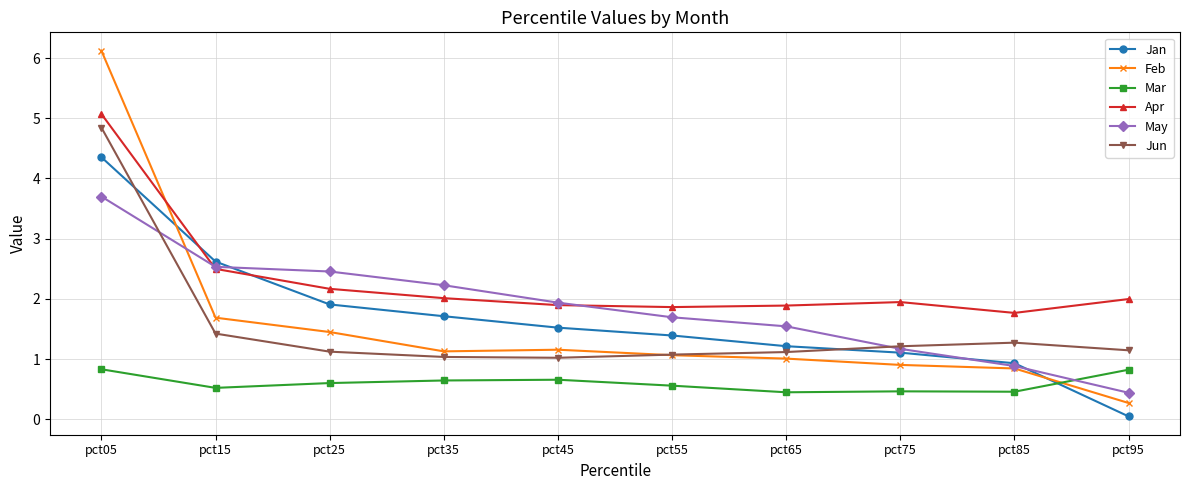

The Jun series shows 1.0 at pct45. True or false?

True